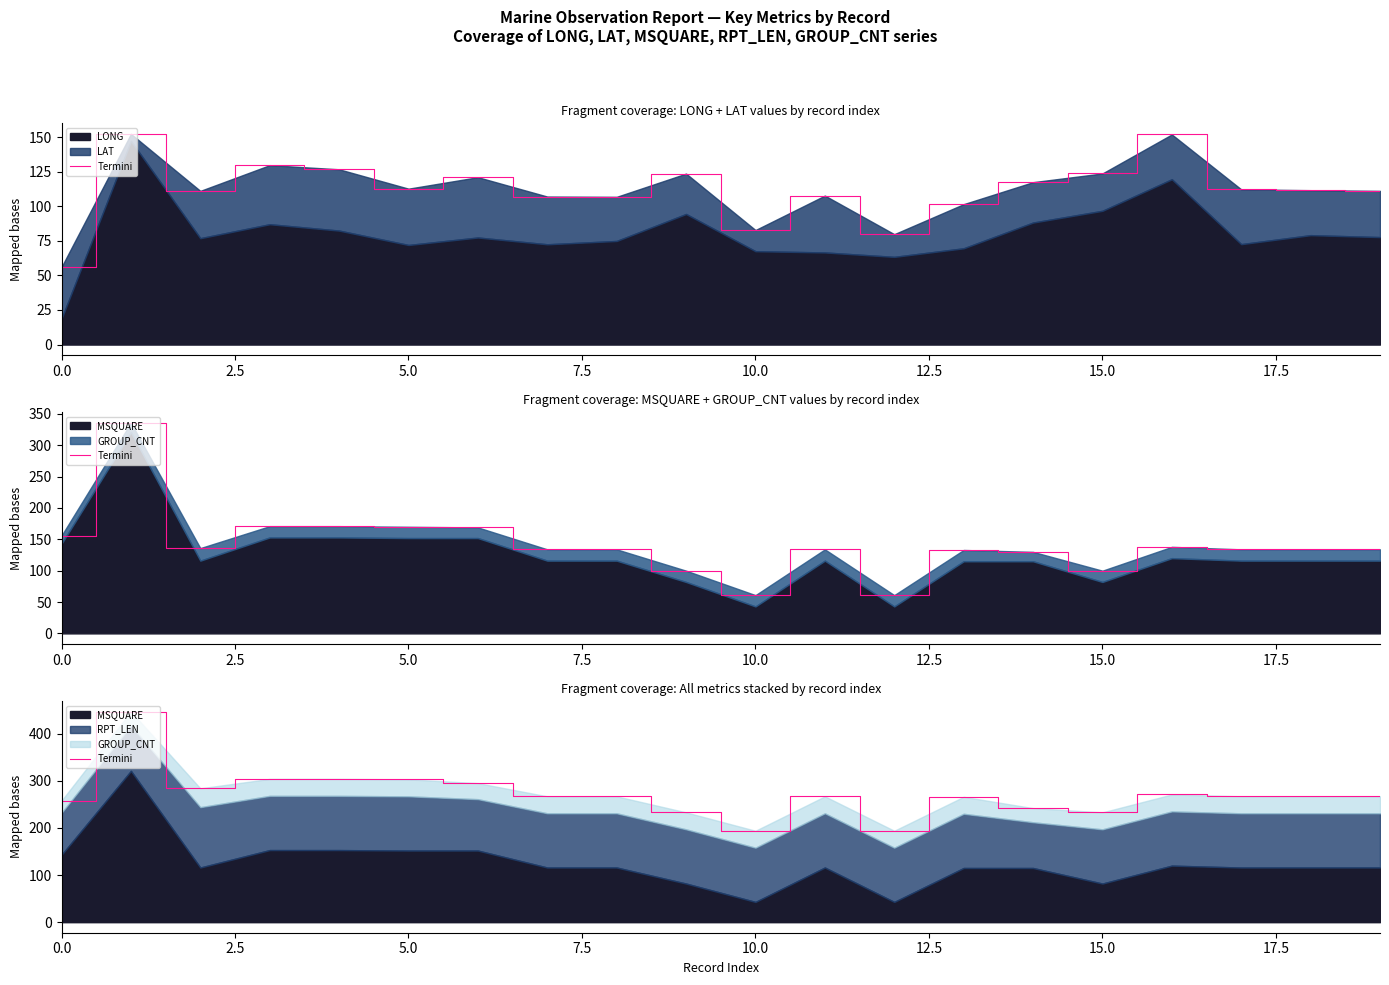

How many lines are shown in the chart?

1